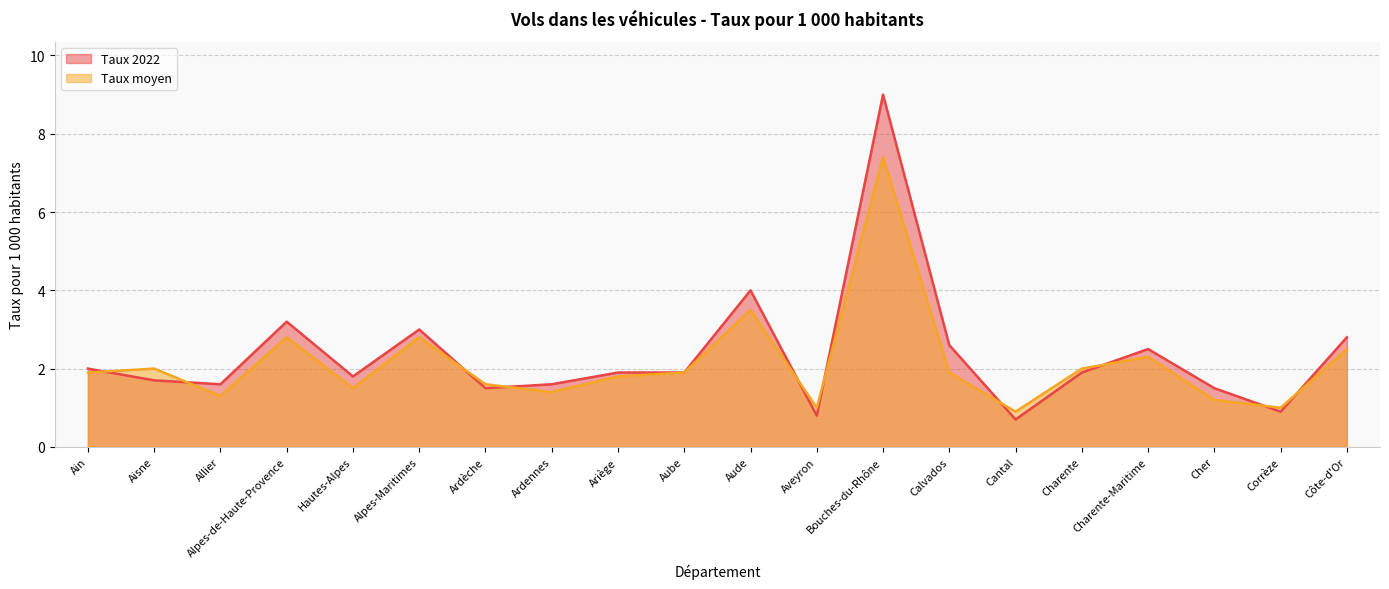

Rank the series by their average value, from highest to lowest.

Taux 2022, Taux moyen